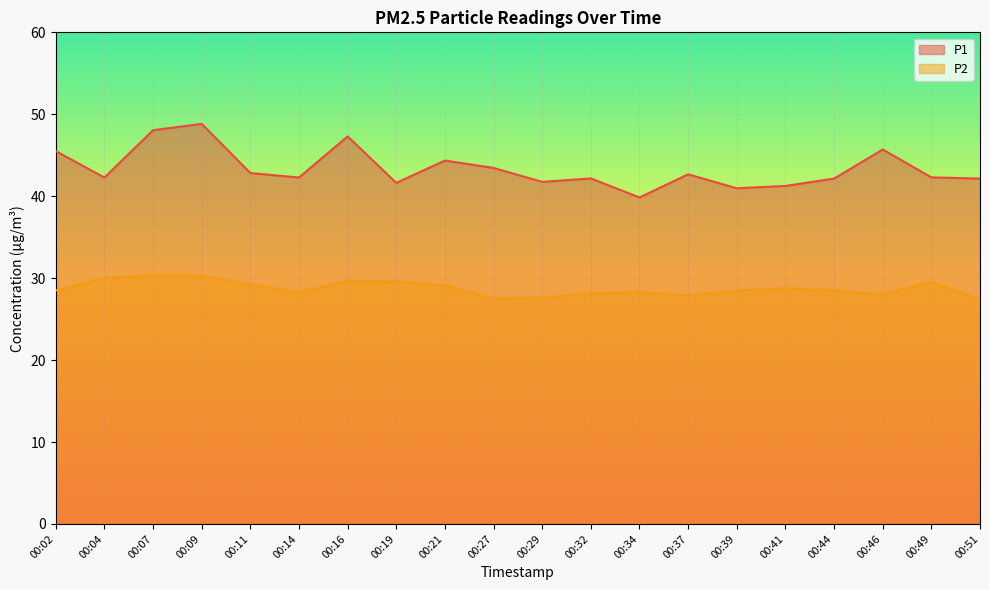

List the labels in order of P2 value, largest first.

00:07, 00:09, 00:04, 00:16, 00:19, 00:49, 00:11, 00:21, 00:41, 00:02, 00:44, 00:39, 00:34, 00:14, 00:32, 00:46, 00:37, 00:29, 00:27, 00:51